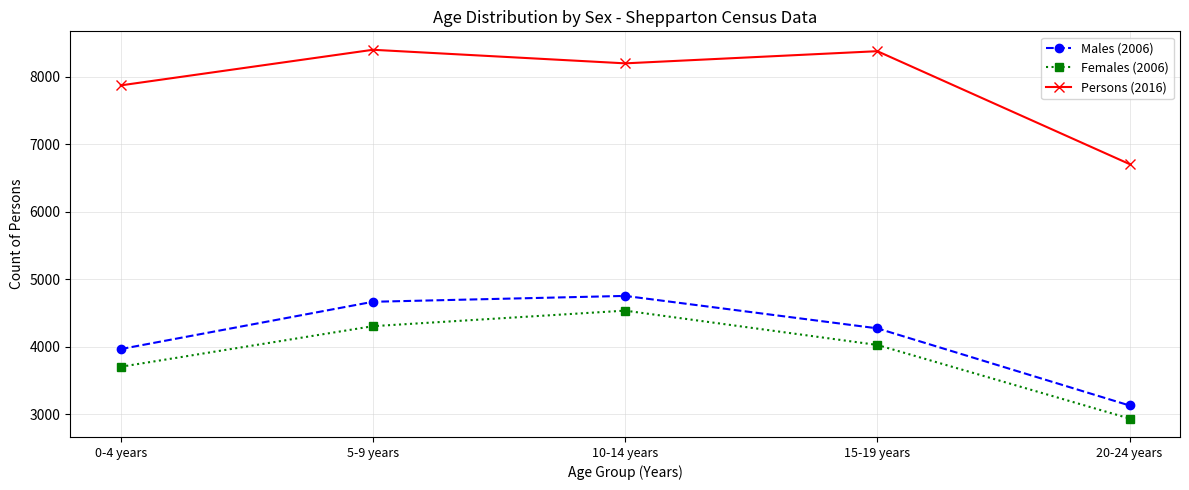

Is it true that Females (2006) equals 4537 at 10-14 years?

True